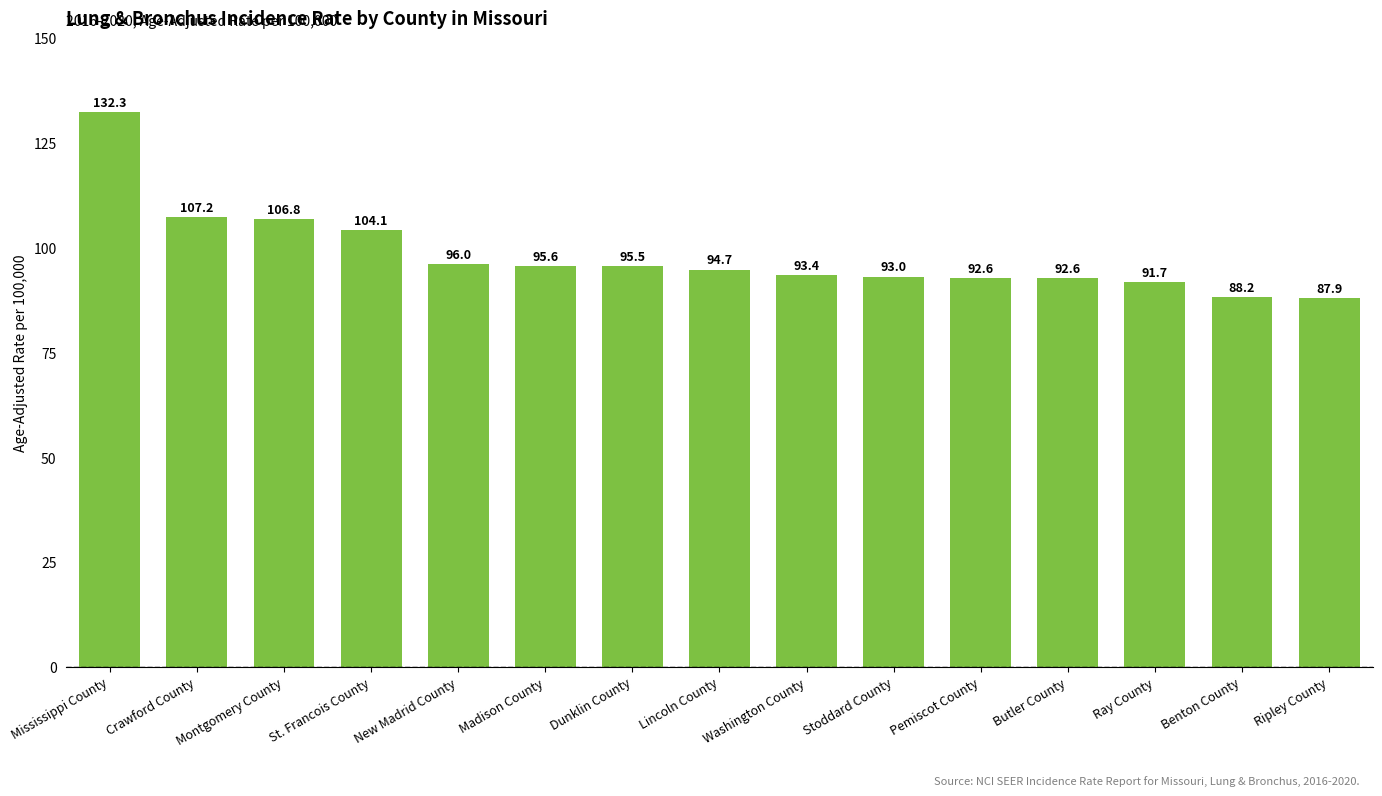

What is the label of the 9th bar from the right?

Dunklin County